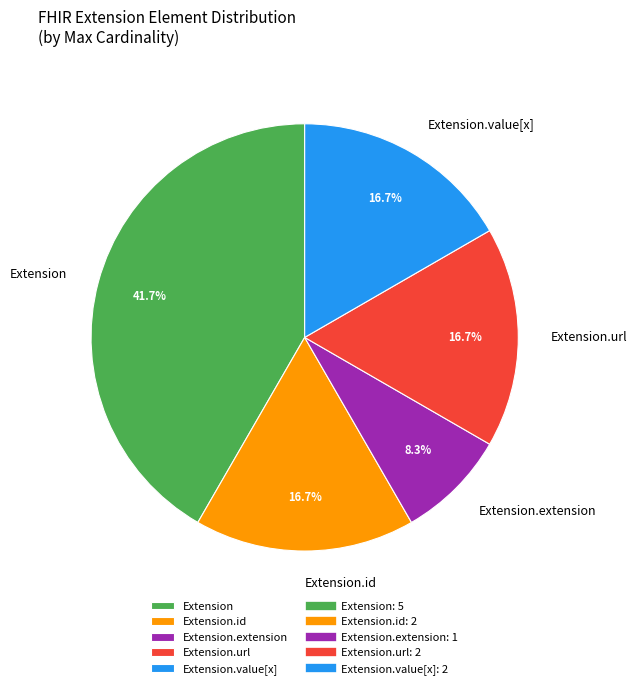

To the nearest percent, what is the difference between the largest and smallest slice percentages?

33%